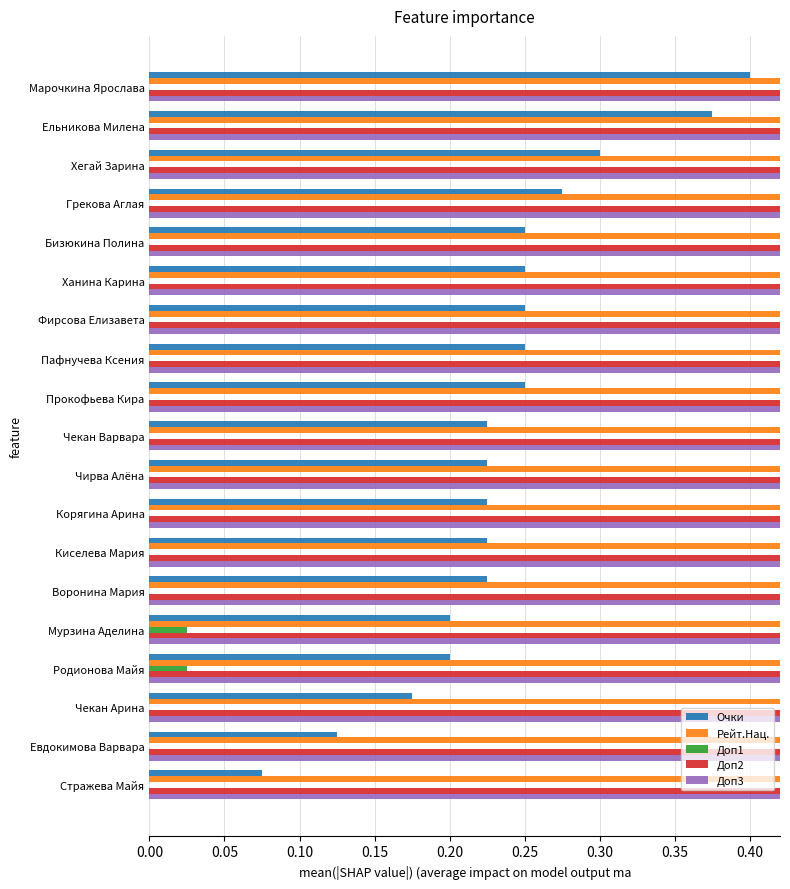

How many bars are there in total?

95